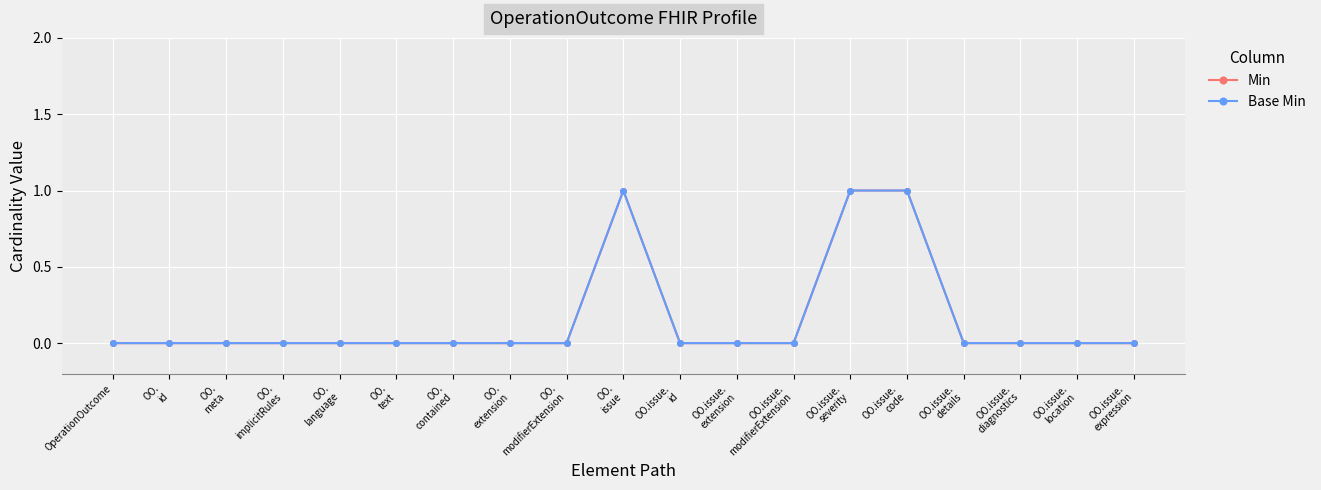

The value of Min at OO.issue.
severity is 1. True or false?

False